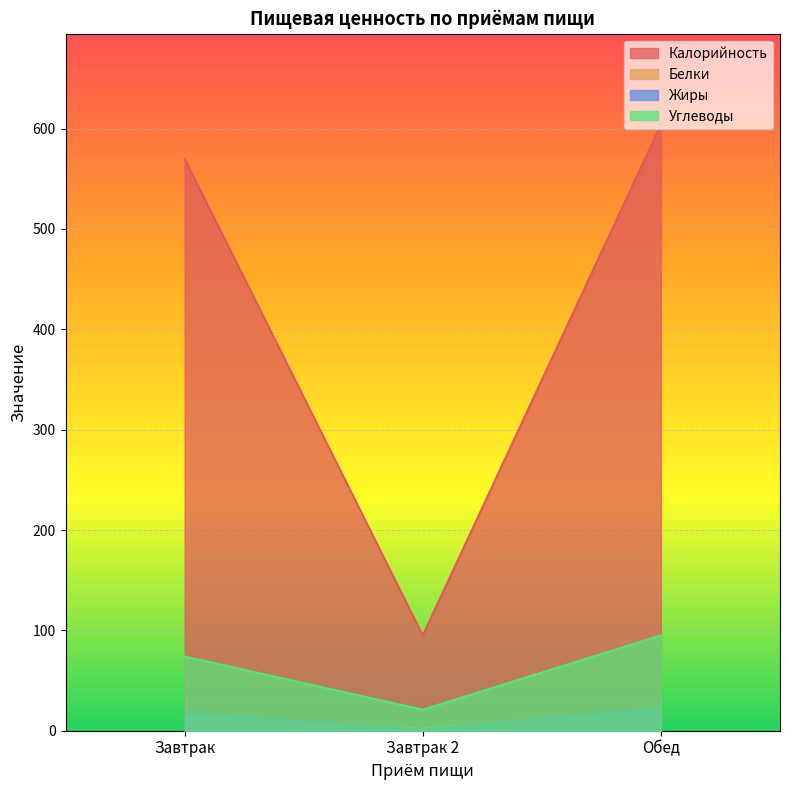

What is the sum of the Белки values at Обед and Завтрак?

37